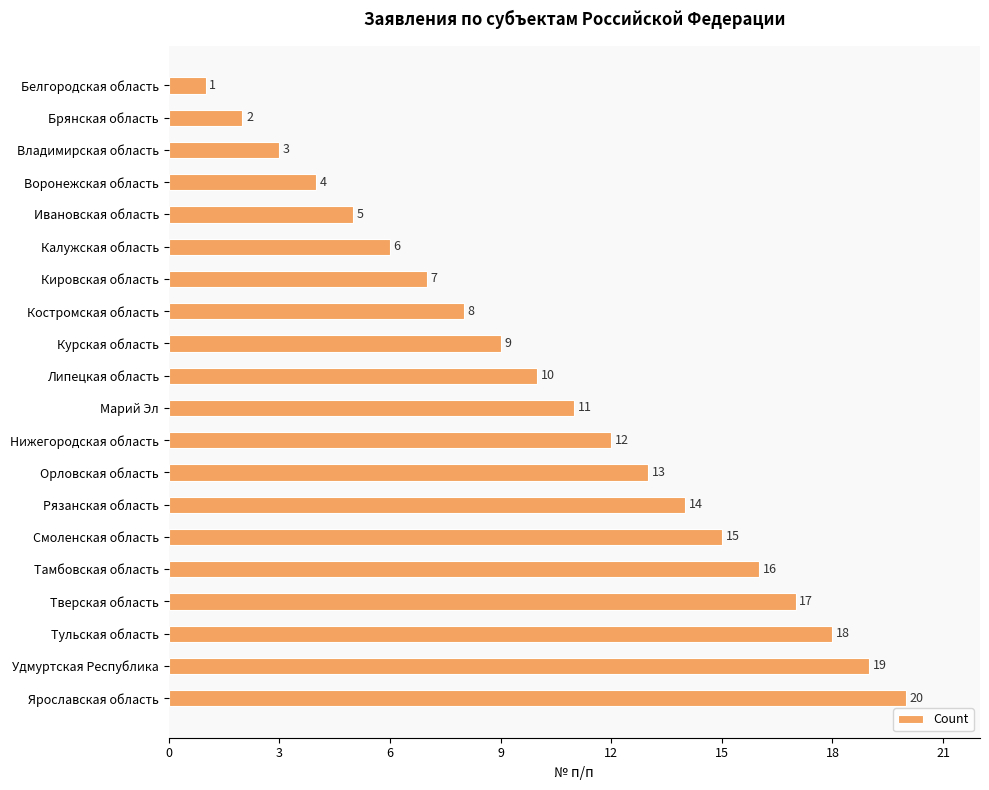

What is the label of the 6th bar from the top?

Калужская область